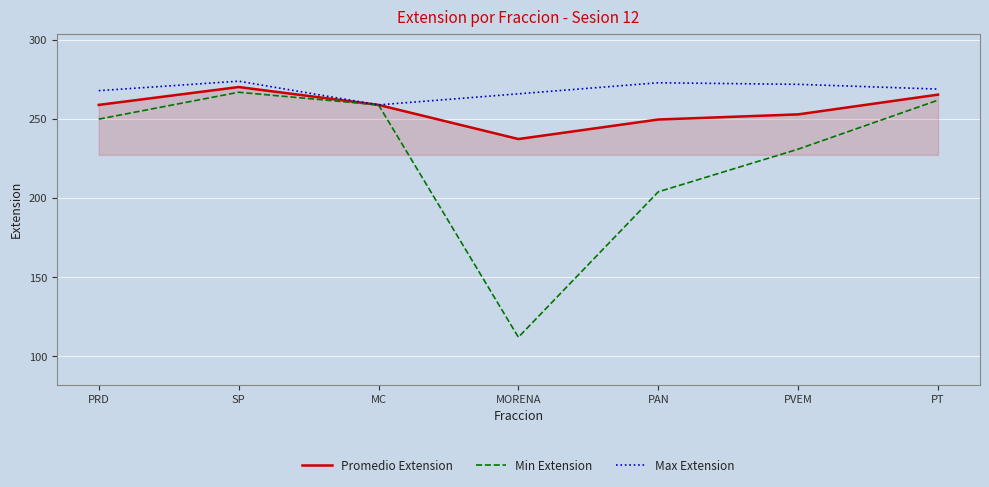

What position from the right is PAN?

3